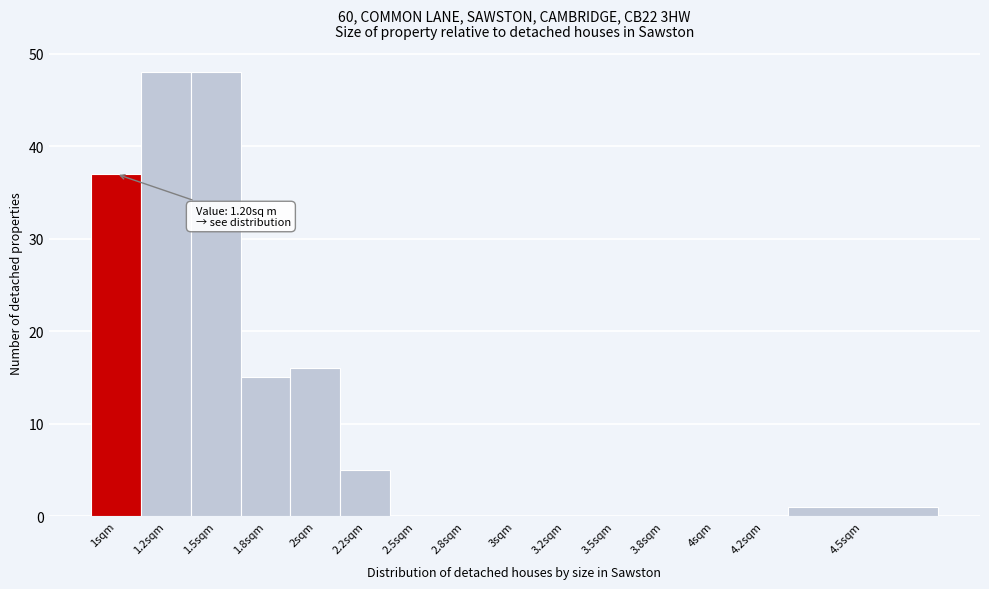

Reading left to right, what are all the values shown in this chart?

1sqm=37	1.2sqm=48	1.5sqm=48	1.8sqm=15	2sqm=16	2.2sqm=5	2.5sqm=0	2.8sqm=0	3sqm=0	3.2sqm=0	3.5sqm=0	3.8sqm=0	4sqm=0	4.2sqm=0	4.5sqm=1